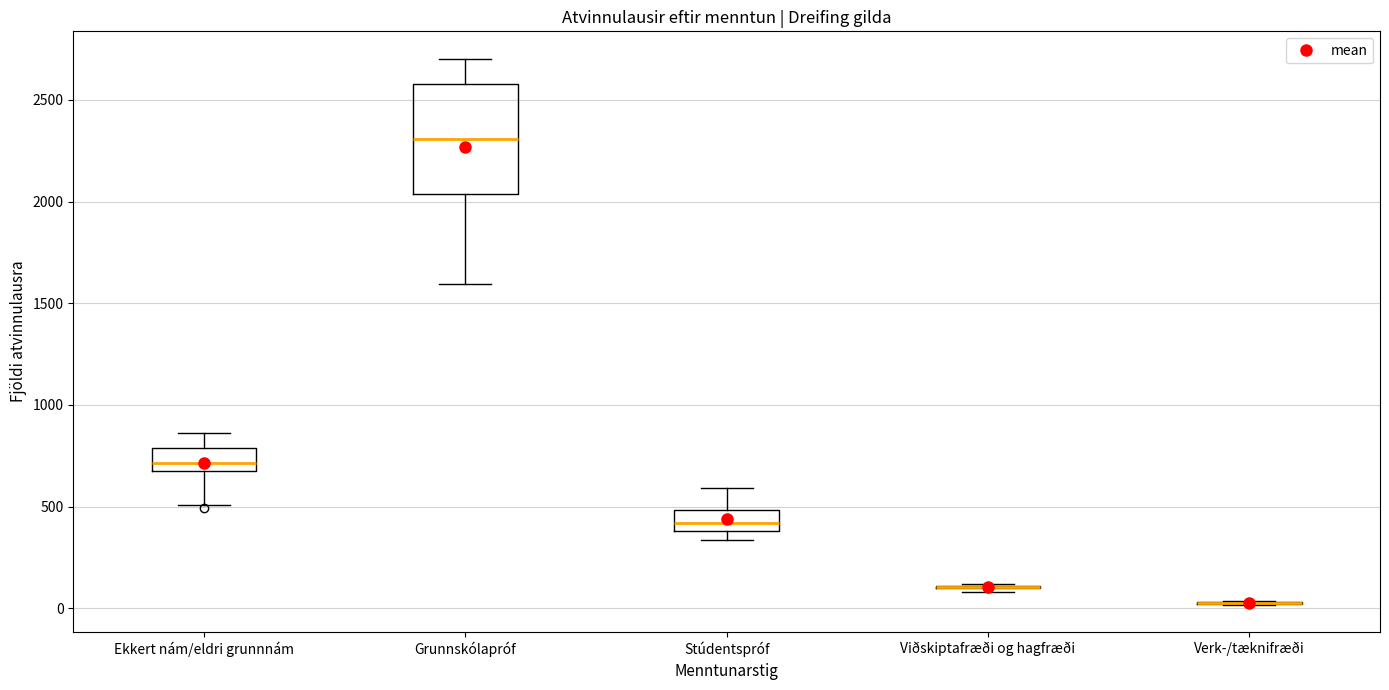

Comparing the boxes themselves (not the whiskers), which one is the tallest?

Grunnskólapróf